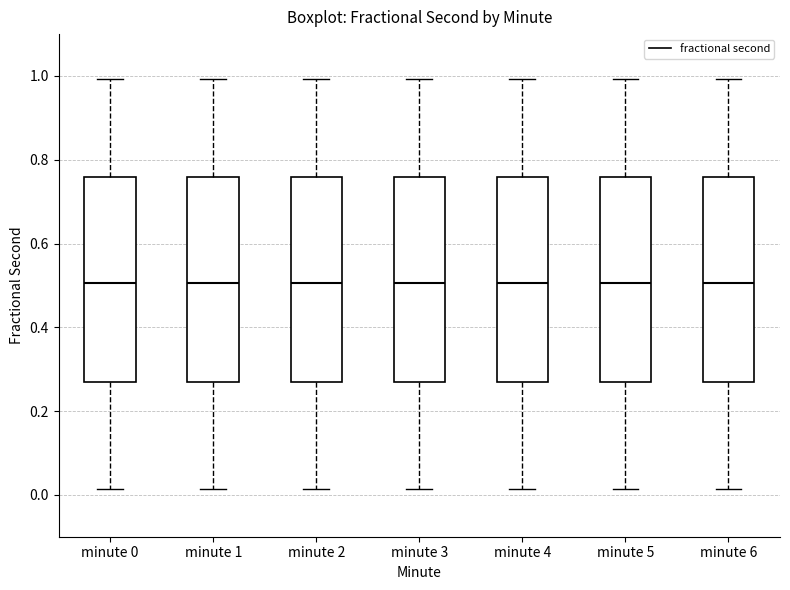

Where does the upper whisker of the box for minute 6 end on the y-axis? The values are not printed on the chart, so give them approximately, as read against the axis.

1.00